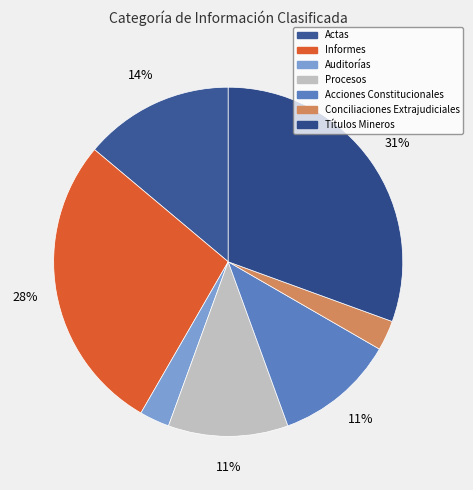

To the nearest percent, what is the difference between the largest and smallest slice percentages?

28%